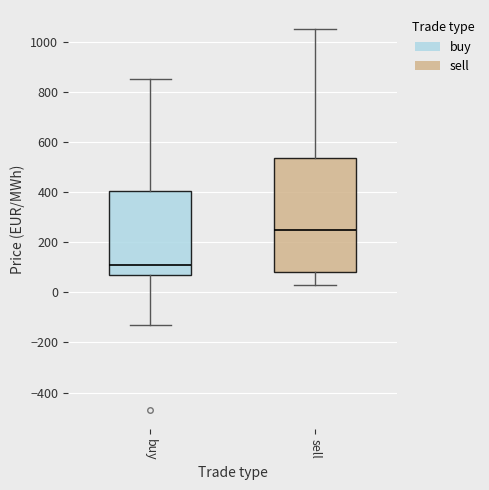

Which box is the tallest, from its lower edge to its upper edge?

sell